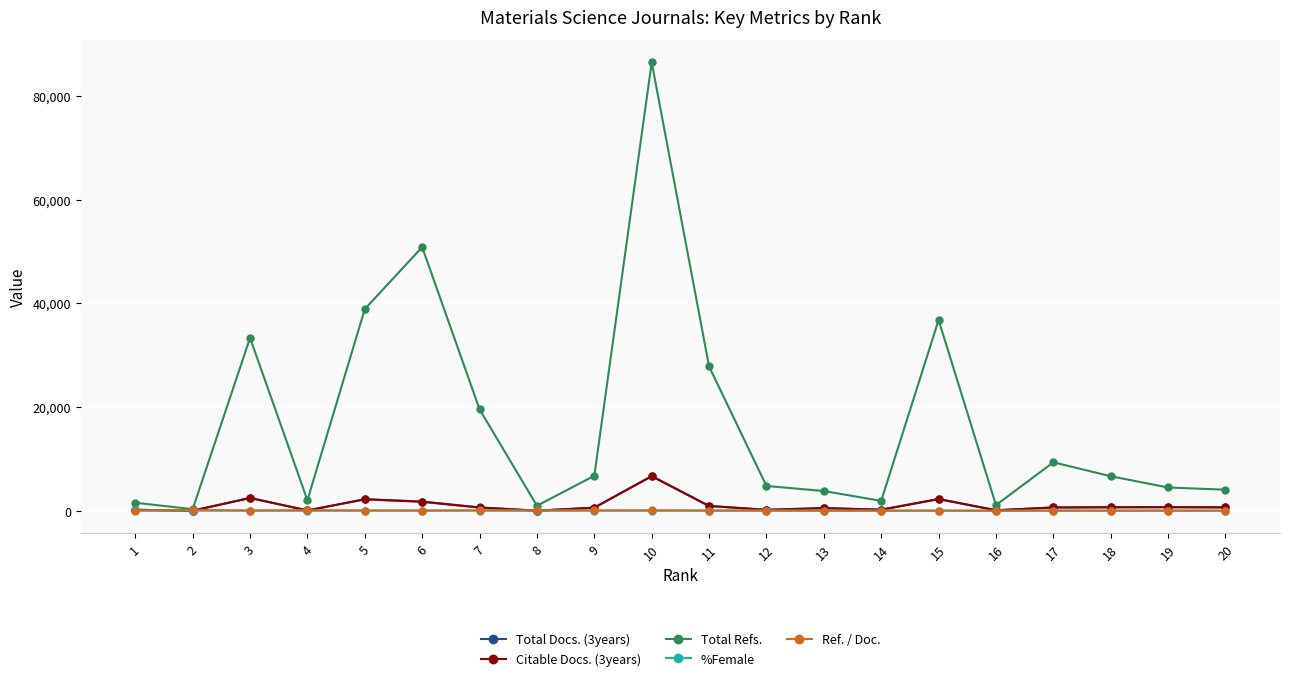

At which category is the sum across all series the highest?

10